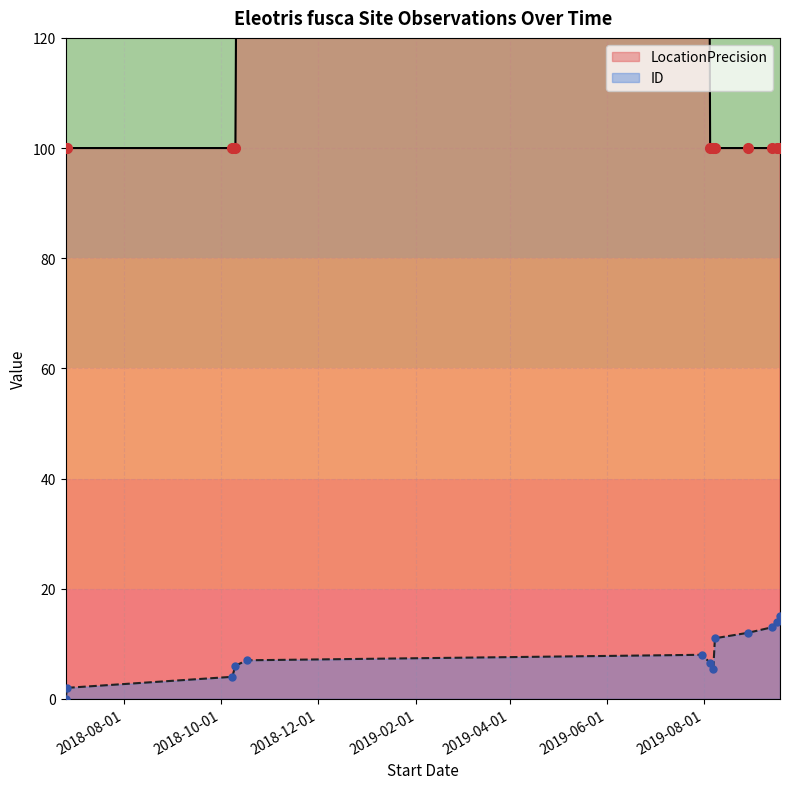

What is the maximum value for ID?

15.0